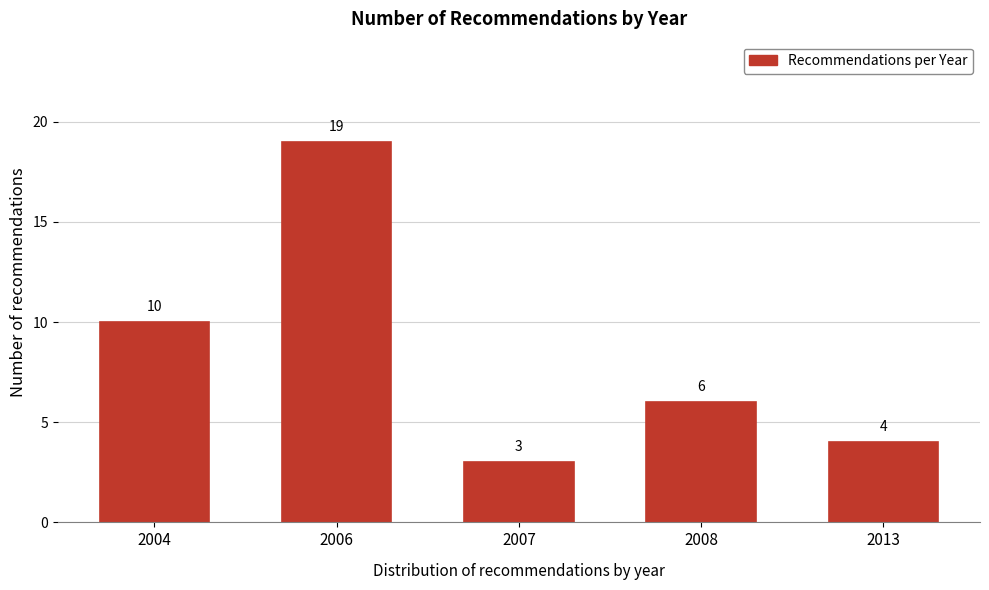

Reading left to right, extract all data points from this chart.

2004=10	2006=19	2007=3	2008=6	2013=4